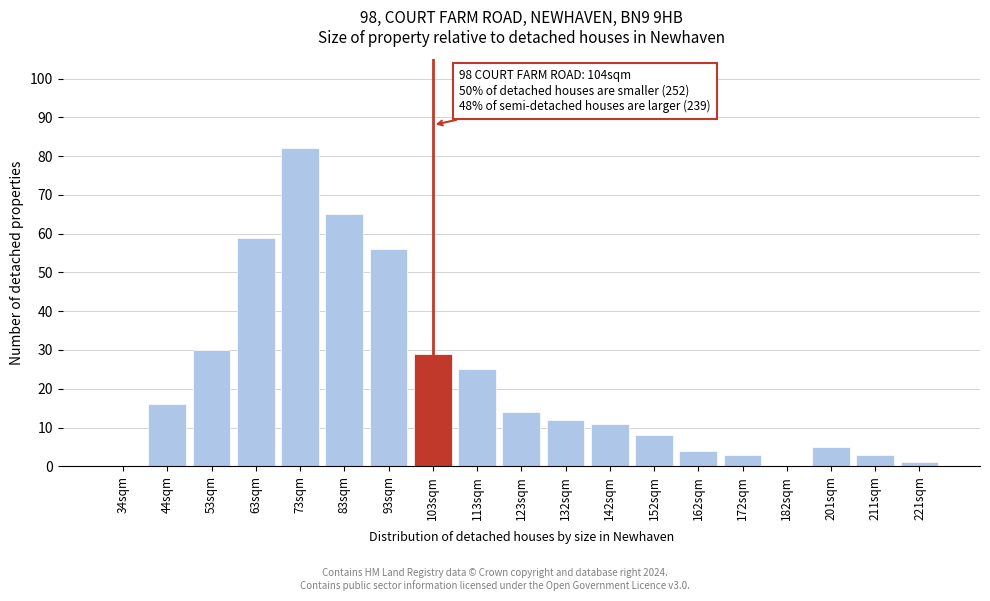

Reading left to right, transcribe all the data shown in this chart.

34sqm=0	44sqm=16	53sqm=30	63sqm=59	73sqm=82	83sqm=65	93sqm=56	103sqm=29	113sqm=25	123sqm=14	132sqm=12	142sqm=11	152sqm=8	162sqm=4	172sqm=3	182sqm=0	201sqm=5	211sqm=3	221sqm=1